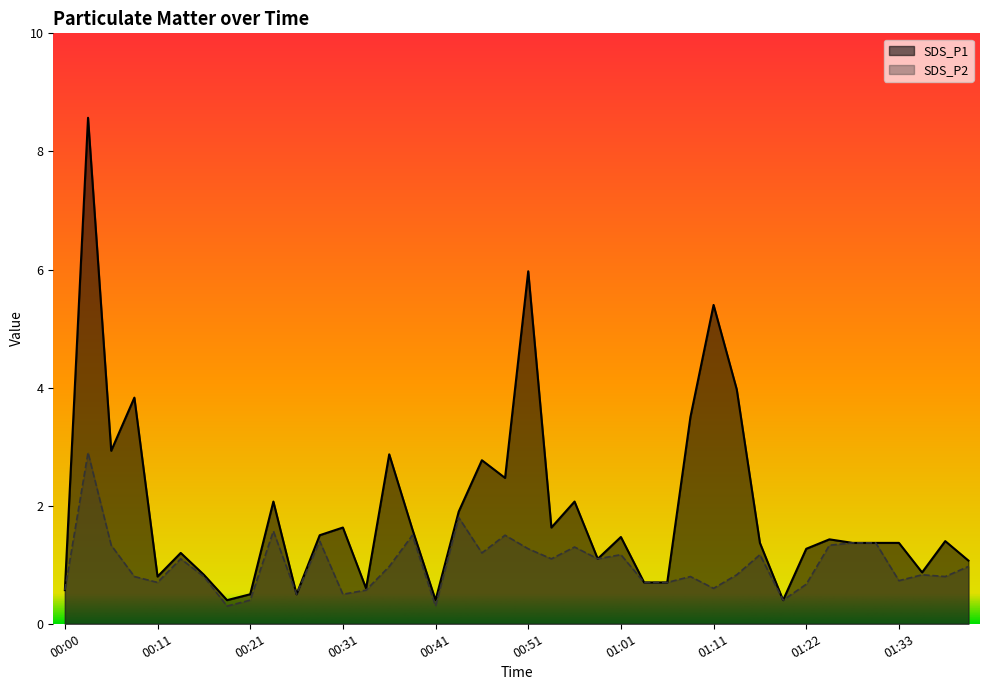

At how many categories does at least one series exceed 6?

1